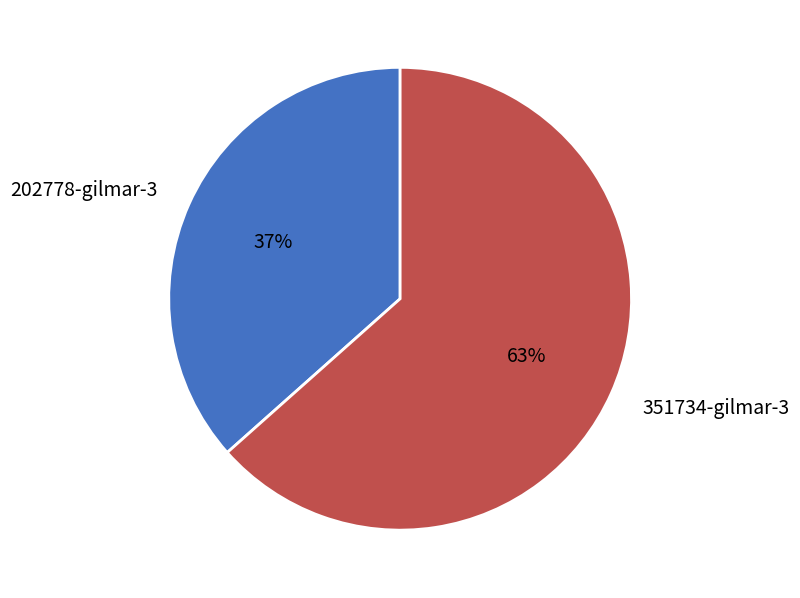

Approximately how many times larger is the value at 351734-gilmar-3 compared to 202778-gilmar-3?

1.7